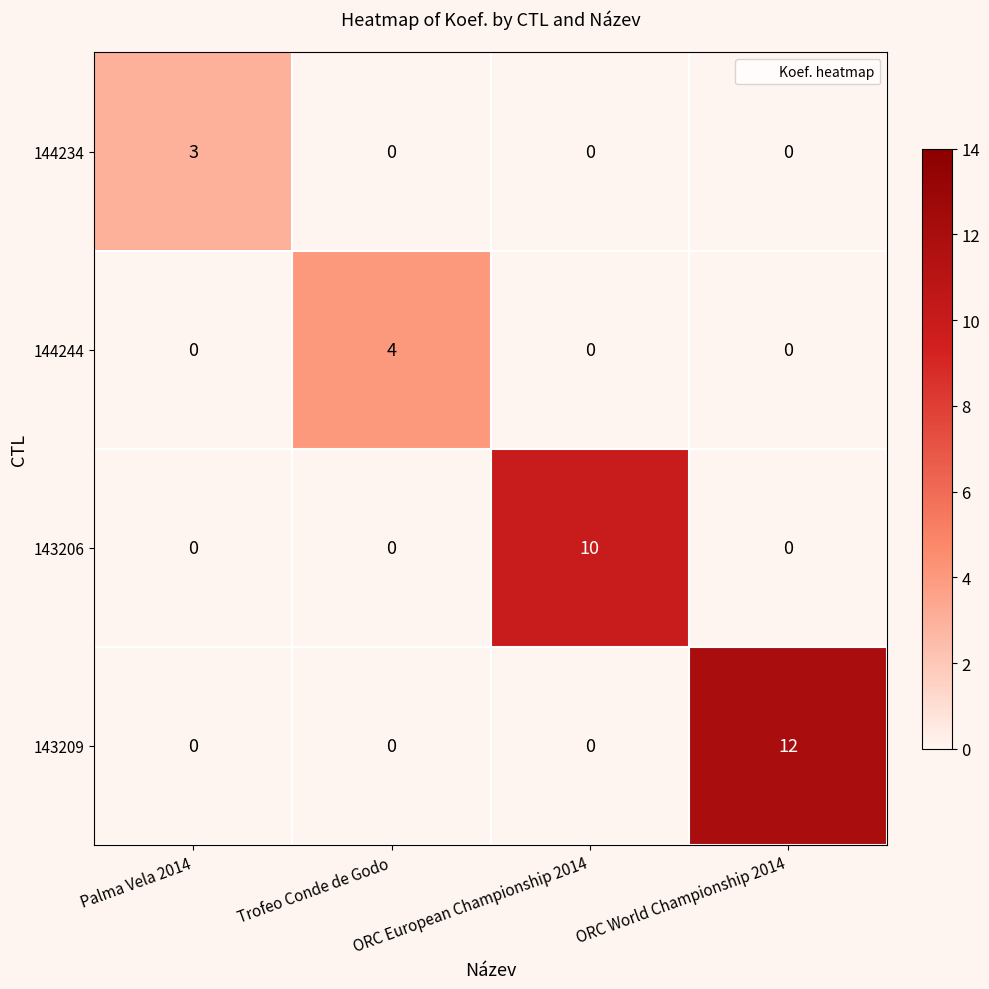

Which series has the widest spread of values?

143209